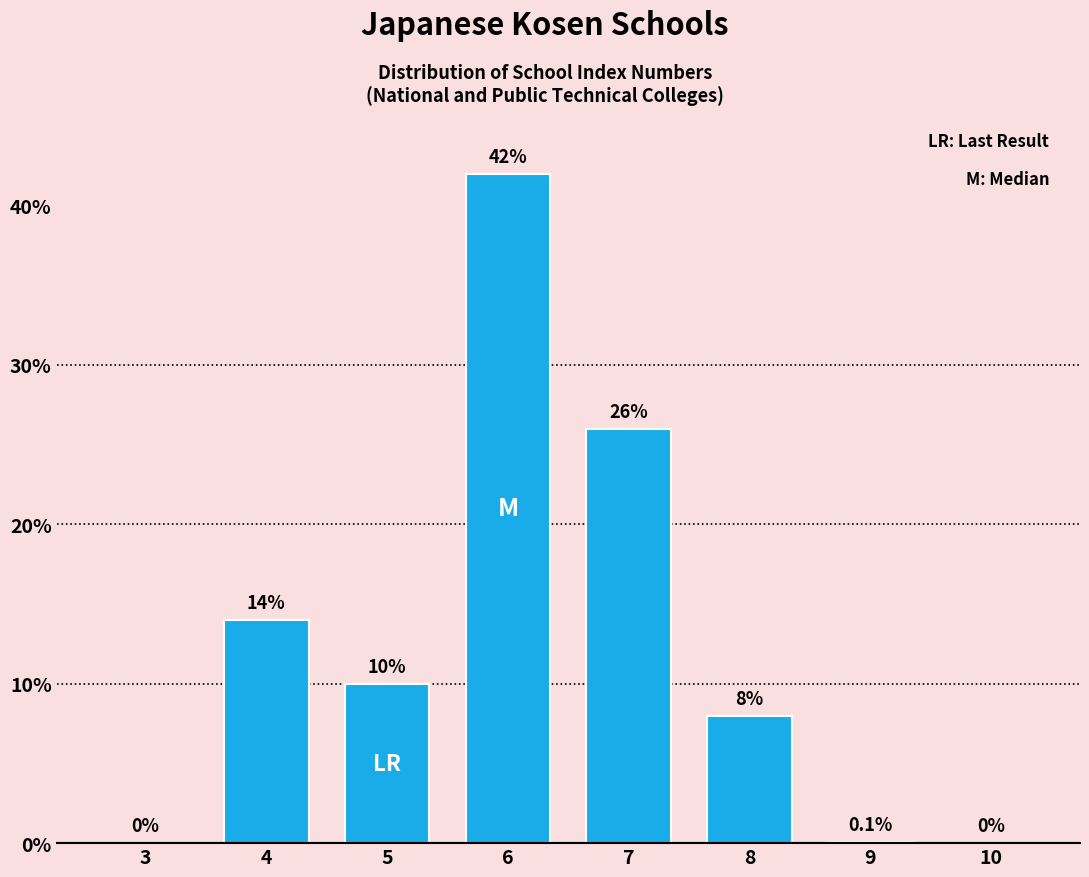

Reading left to right, list all the values displayed in this chart.

3=0.0	4=14.0	5=10.0	6=42.0	7=26.0	8=8.0	9=0.1	10=0.0